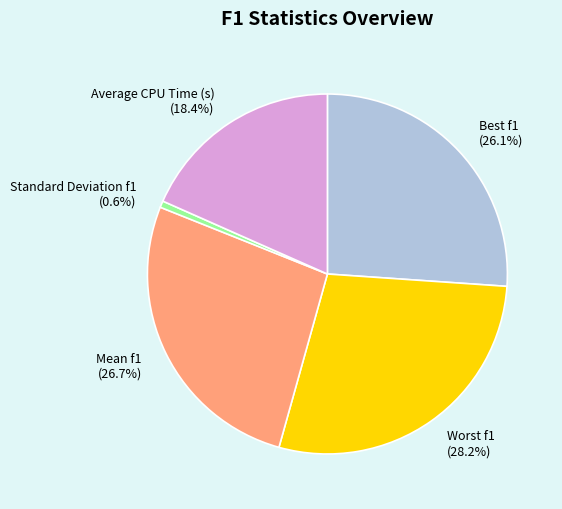

Is there a majority slice in this chart?

No